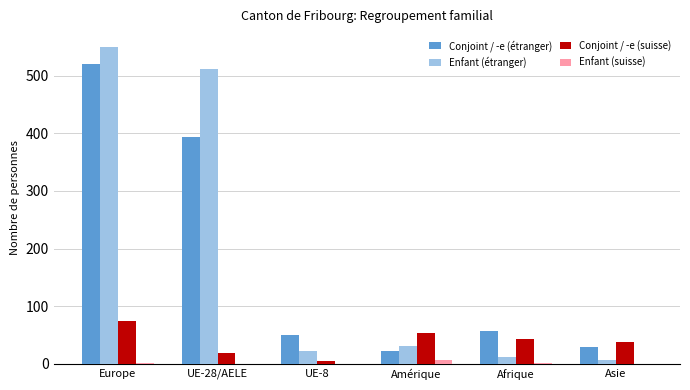

How many distinct data groups are displayed?

4